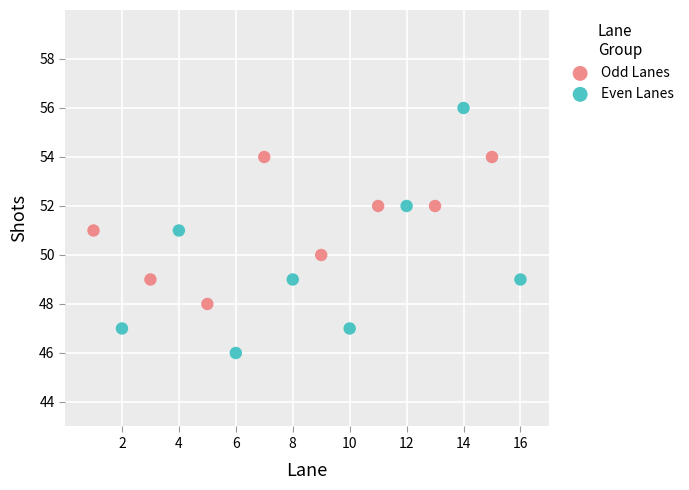

Which series has the largest Y range (max minus min)?

Even Lanes